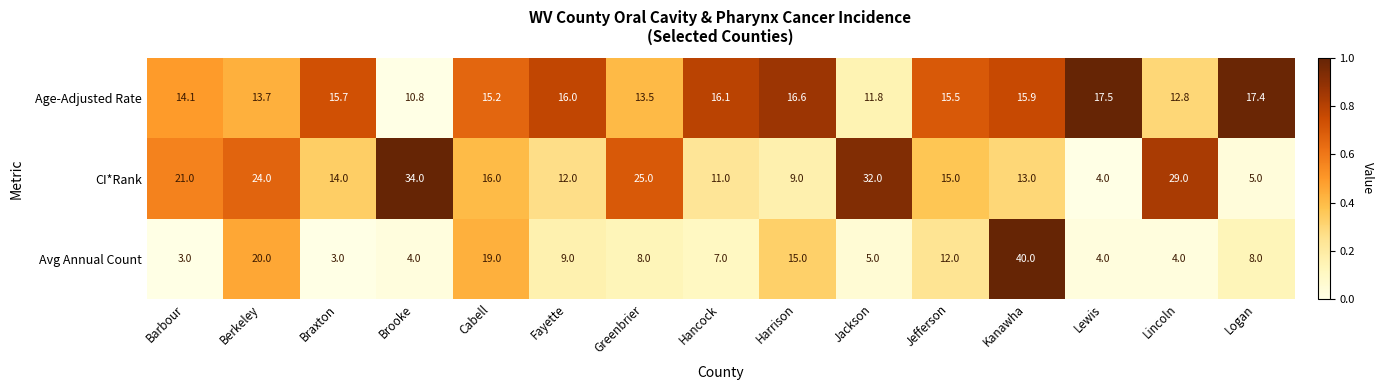

Count the number of data series in this chart.

3